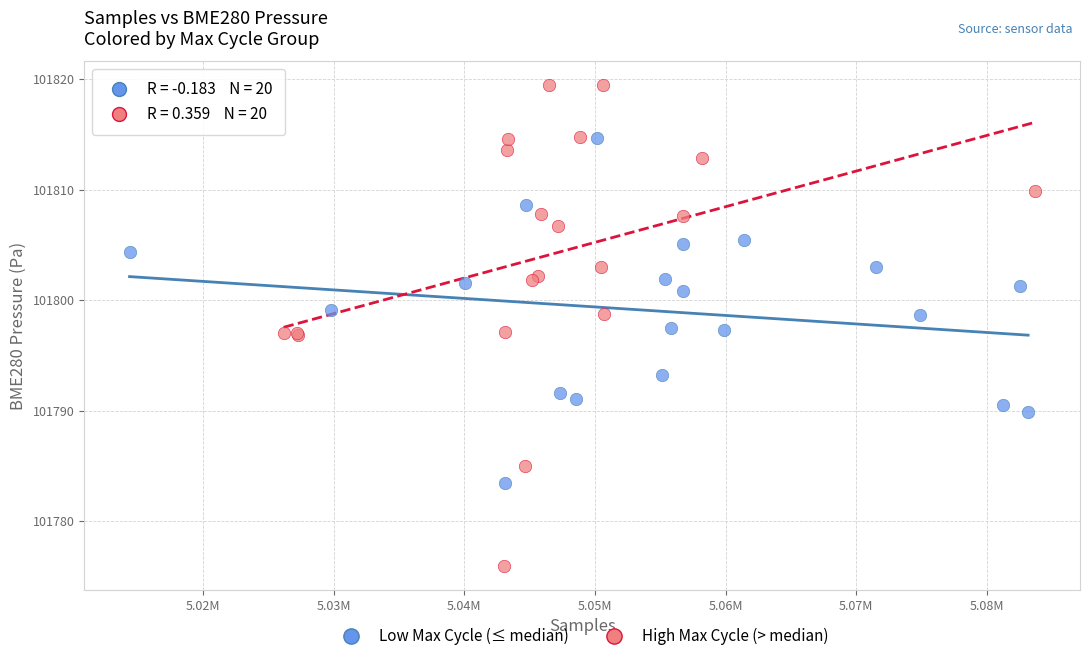

Which series has the largest Y range (max minus min)?

High Max Cycle (> median)